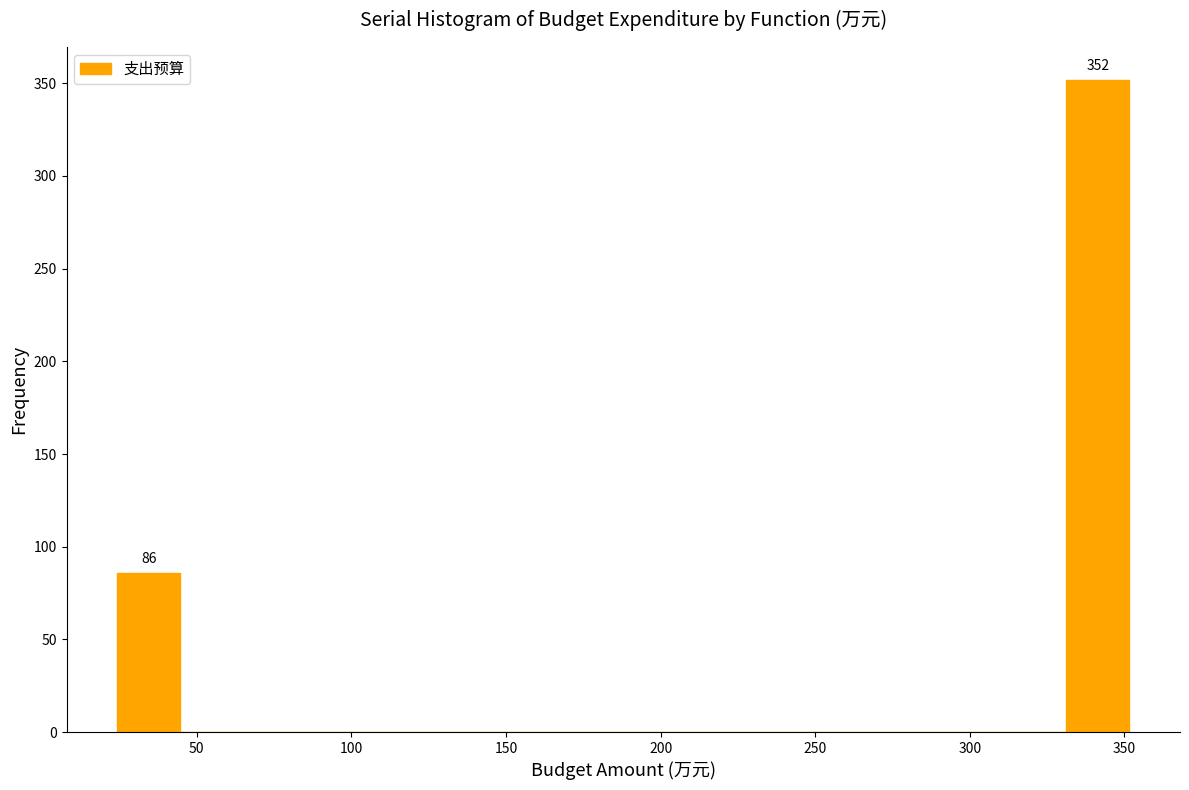

Which range on the x-axis has the tallest bar?

330 to 350